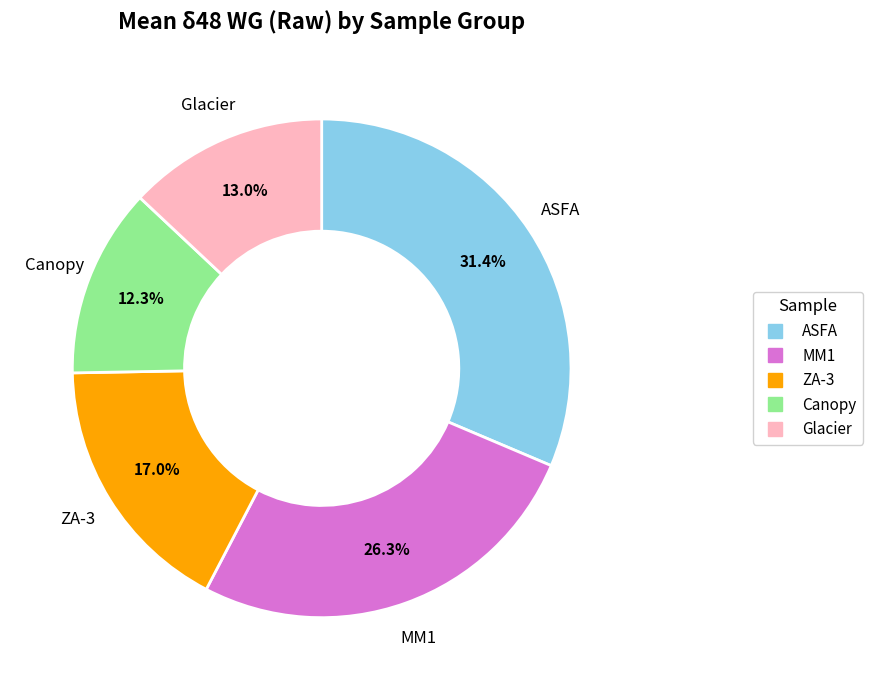

What is the smallest slice in the pie chart?

Canopy